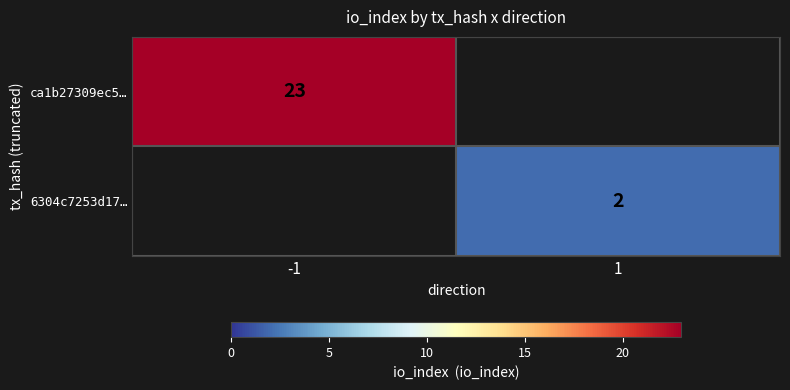

Is it true that ca1b27309ec5… equals 23 at -1?

True